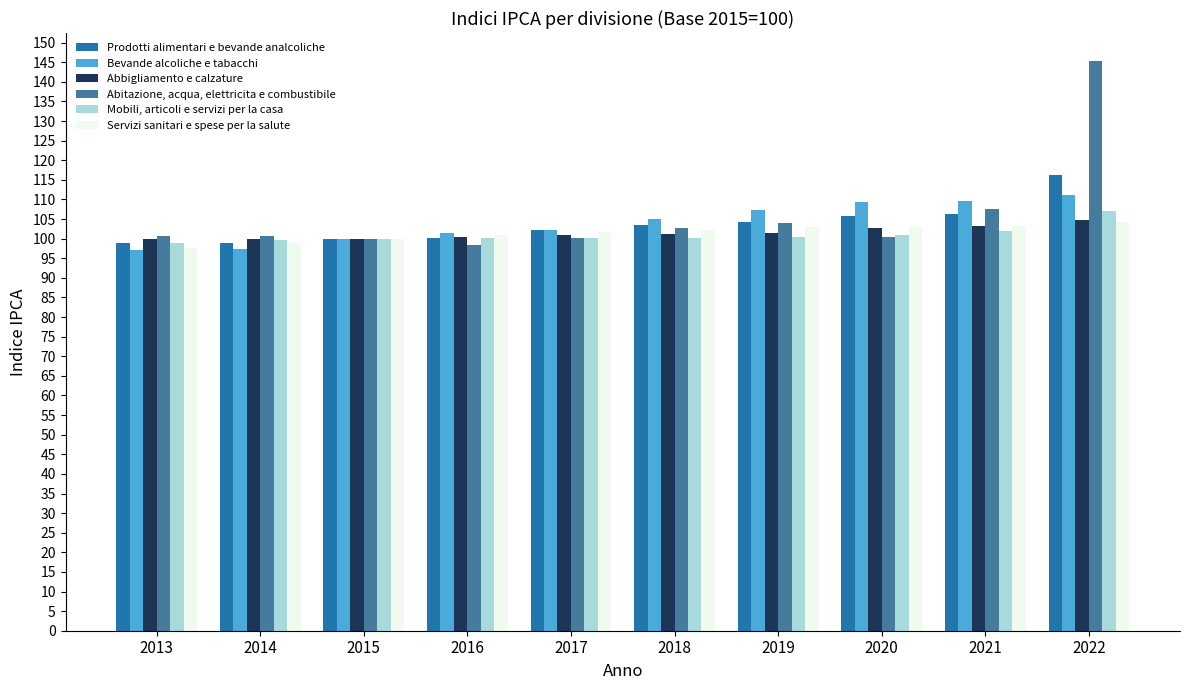

What is the spread (max minus min) of values at 2021?

7.8